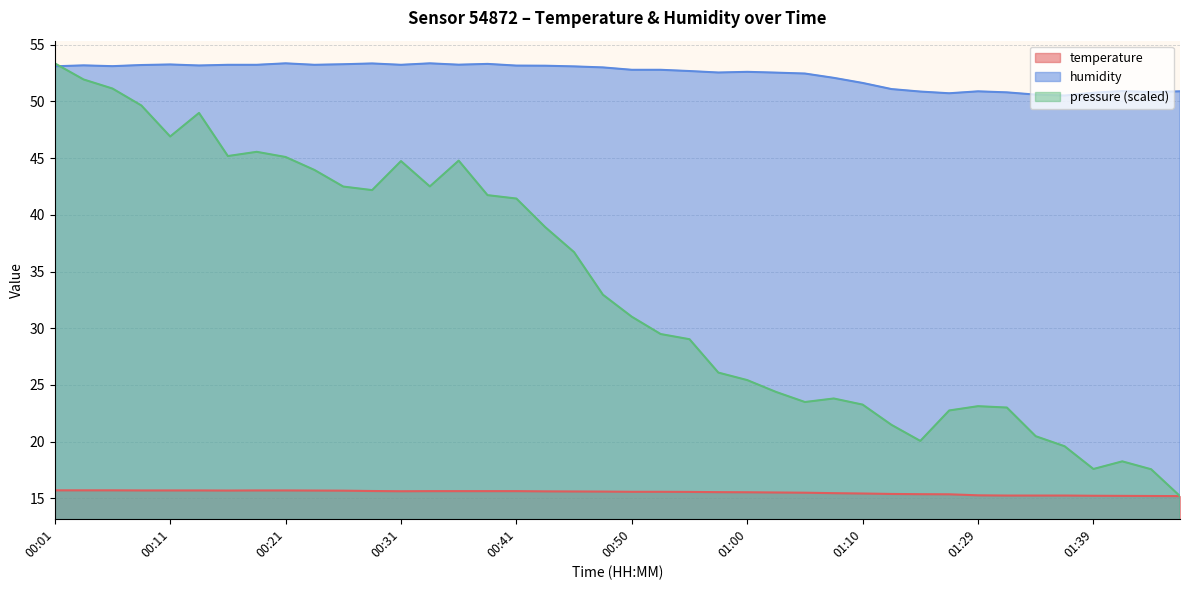

Which series has the widest spread of values?

pressure (scaled)